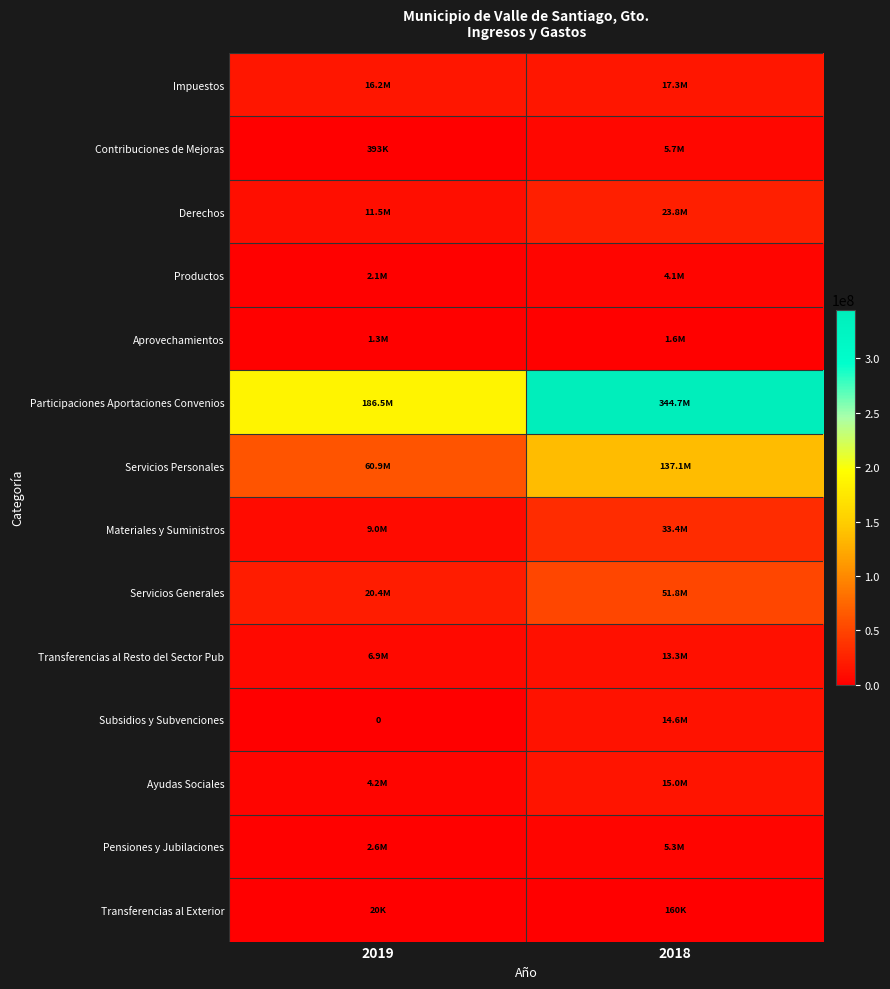

The value of Impuestos at 2019 is 22958452.1. True or false?

False